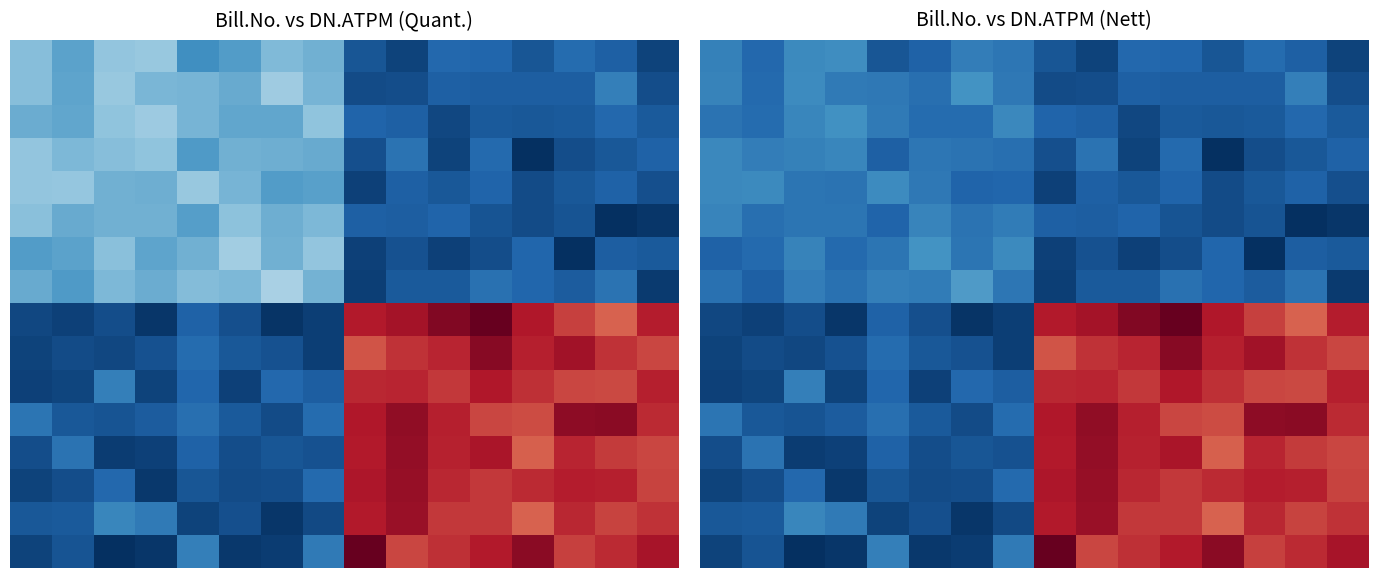

What is the total value across all series at 8?

7196416.4